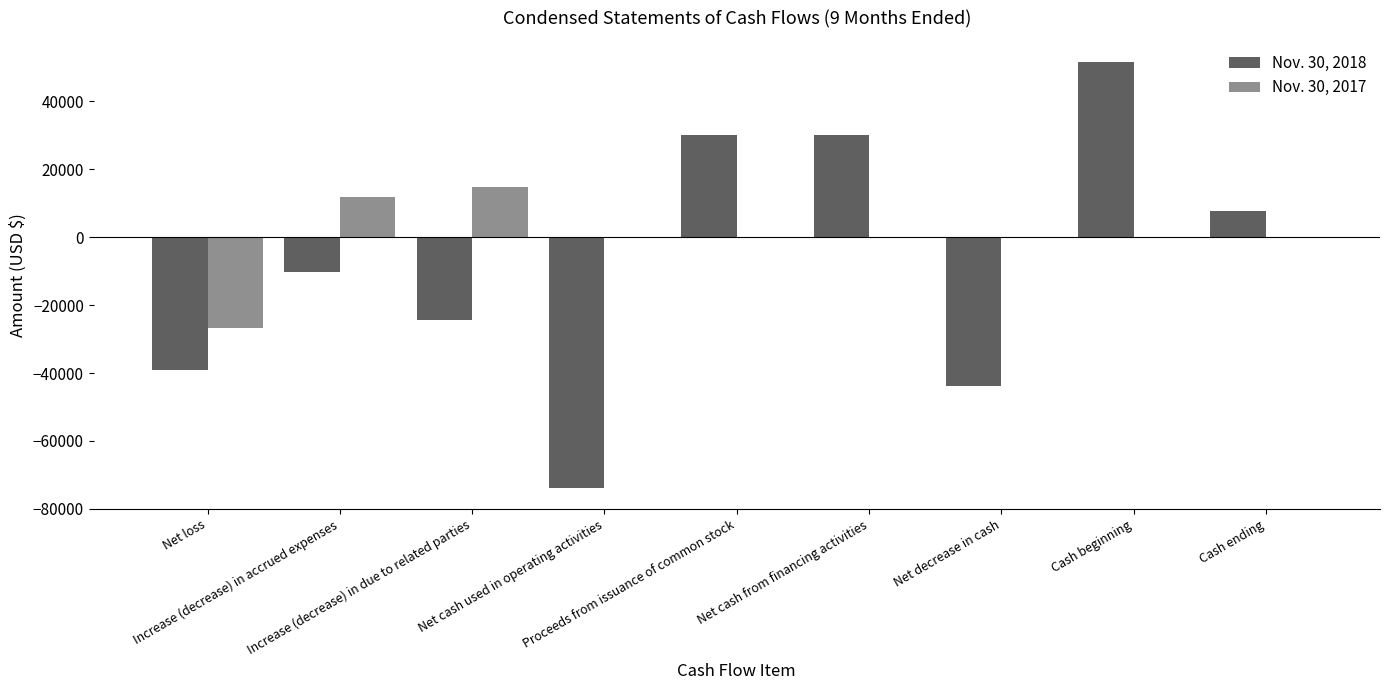

What is the average value of the Nov. 30, 2017 series?

-31